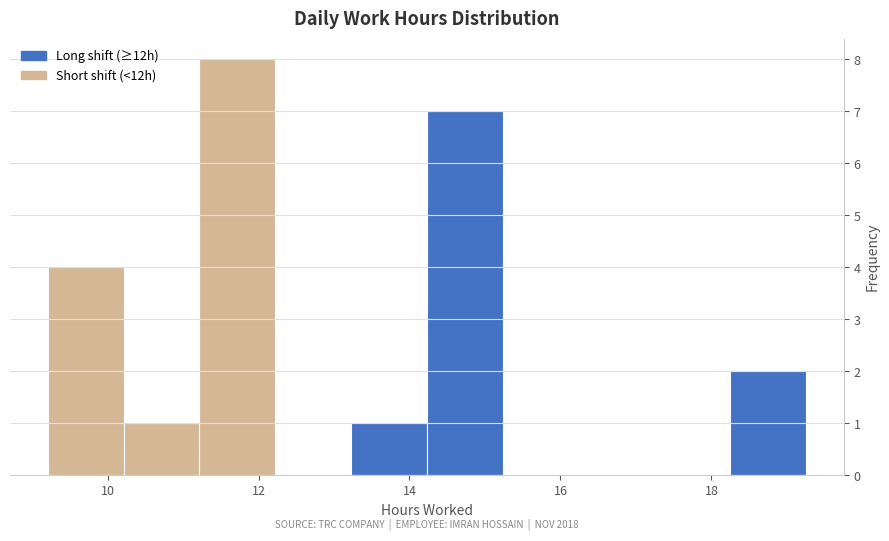

Which range on the x-axis has the tallest bar?

11.2 to 12.2